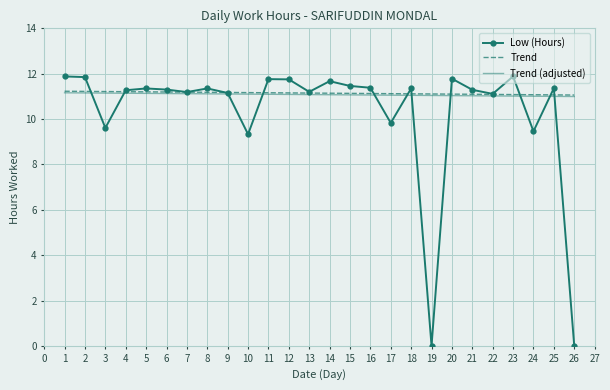

Which series has the widest spread of values?

Low (Hours)